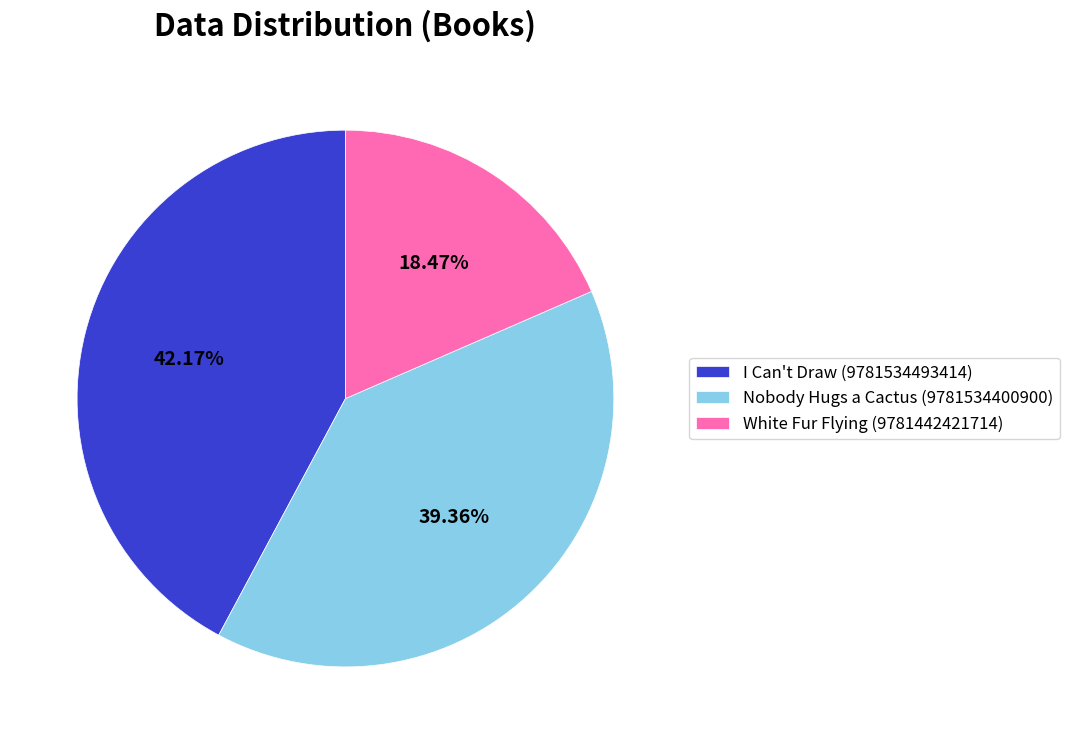

To the nearest percent, what is the average slice percentage?

33%